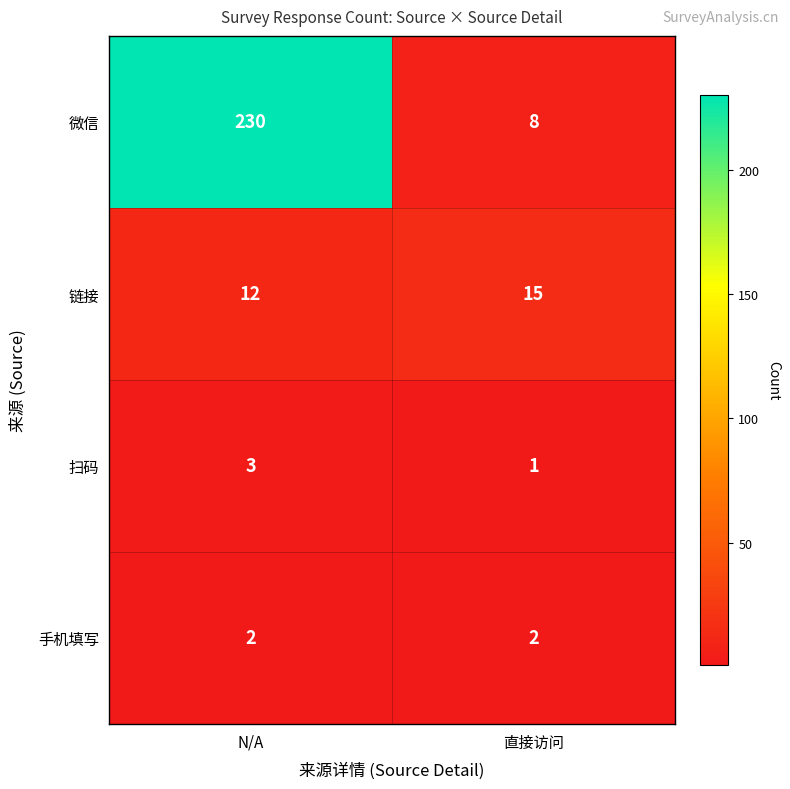

List the series in order of their peak value, highest first.

微信, 链接, 扫码, 手机填写